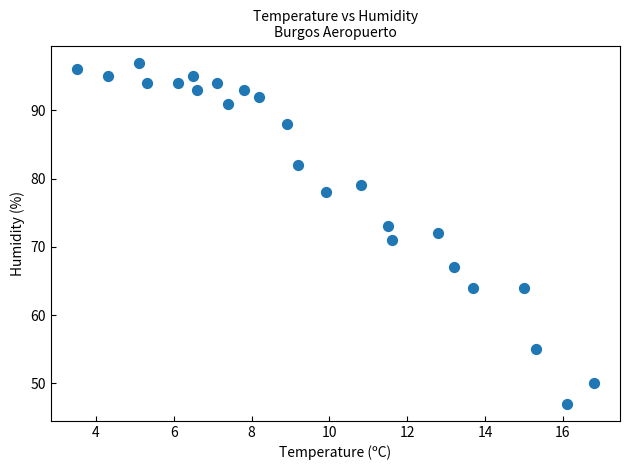

What is the range of Y values (max minus min)?

50